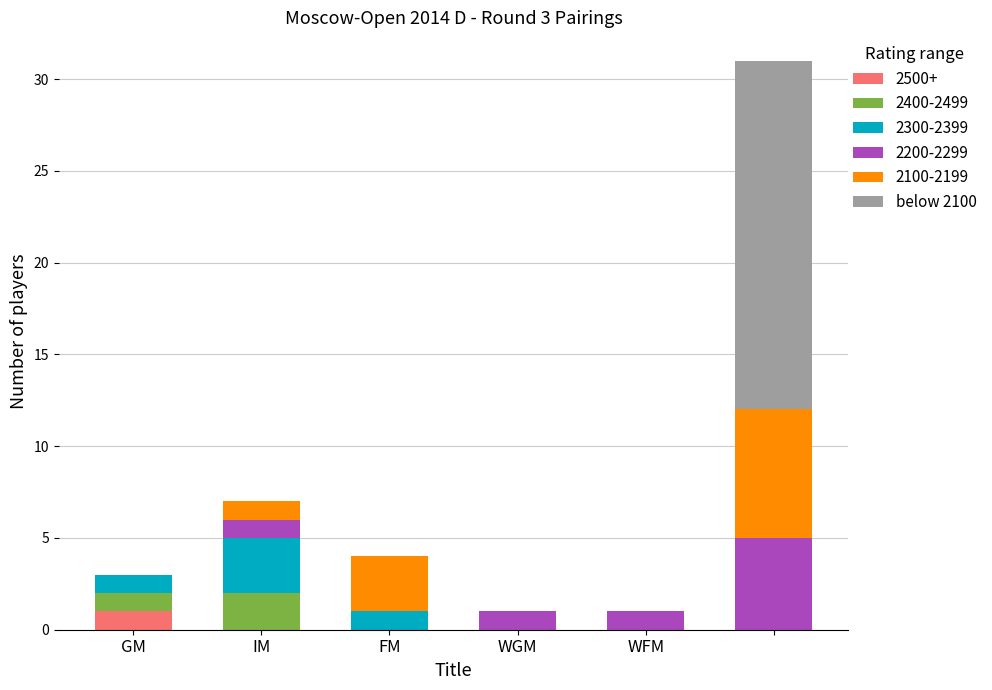

Does the chart contain stacked bars?

Yes